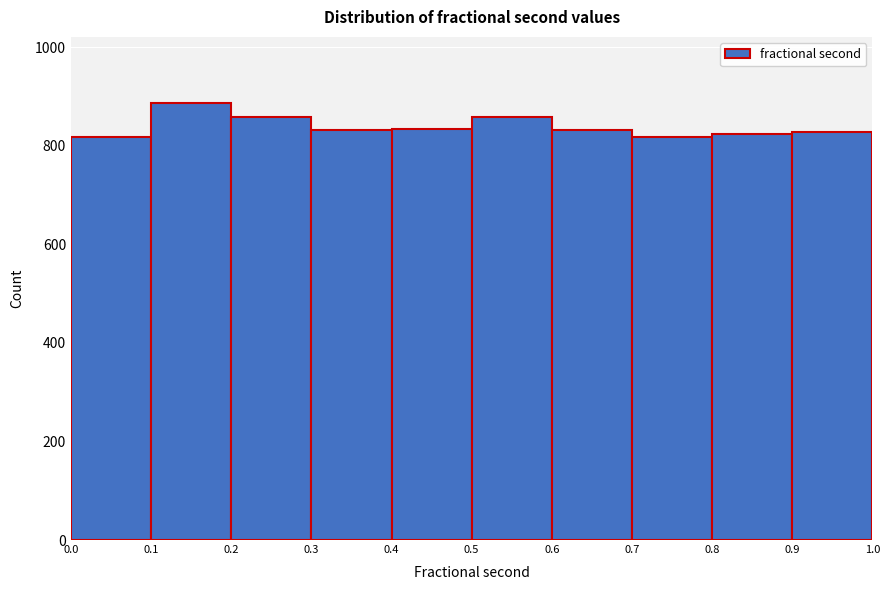

What is the height of the bar covering 0.3 to 0.4 on the x-axis? The values are not printed on the chart, so give them approximately, as read against the axis.

840